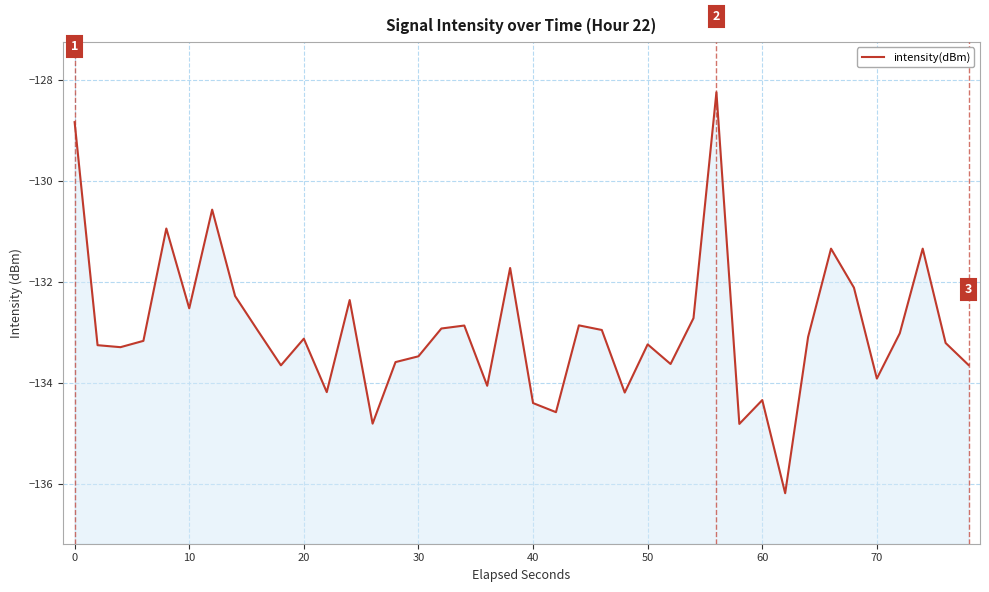

What is the difference between the maximum and minimum values?

7.9